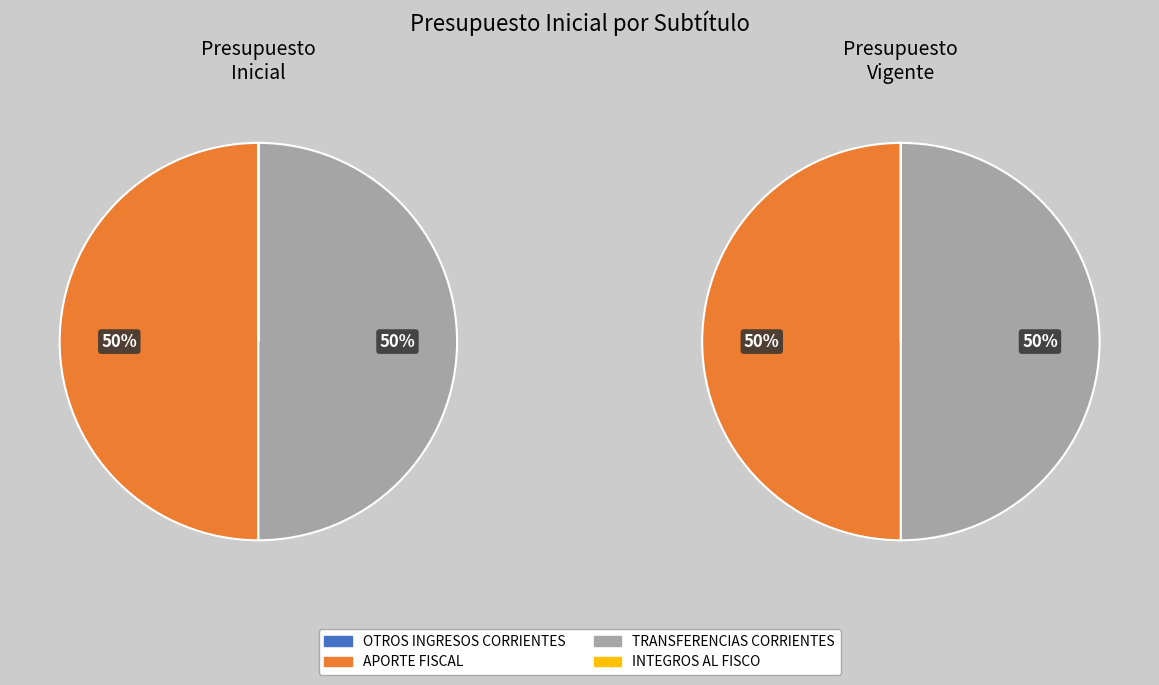

Is there a majority slice in this chart?

No